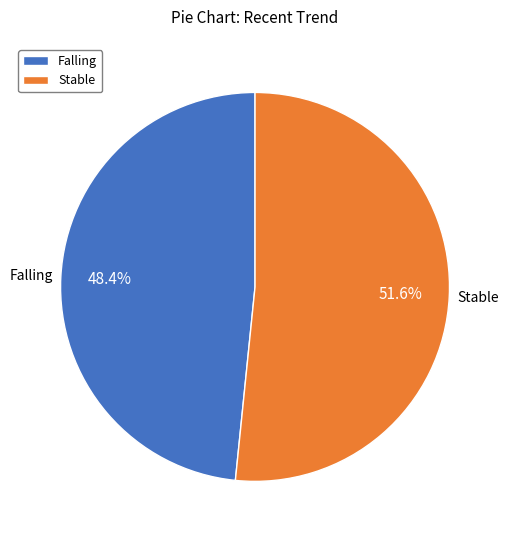

Which category has the biggest portion of the pie?

Stable